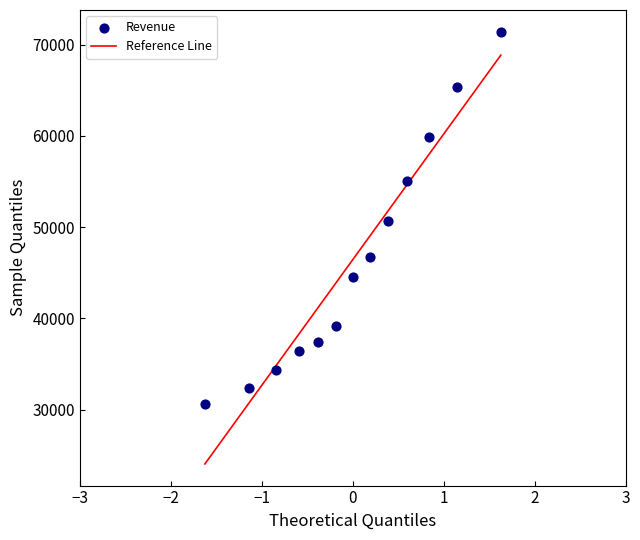

What is the range of X values (max minus min)?

3.3